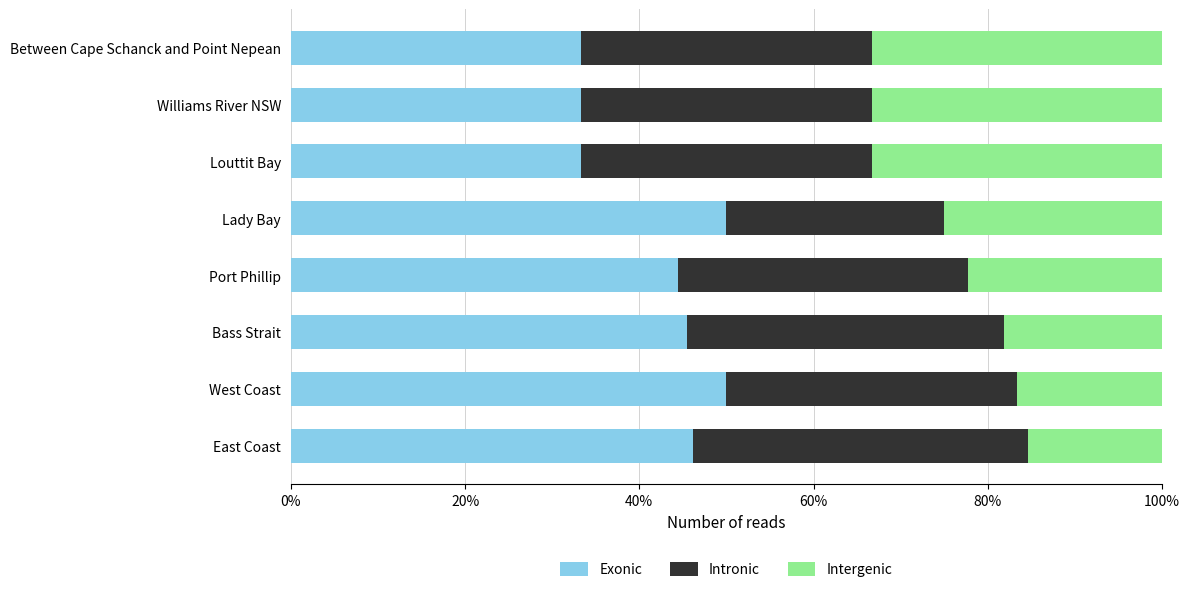

What are all the series names shown in the legend?

Exonic, Intronic, Intergenic